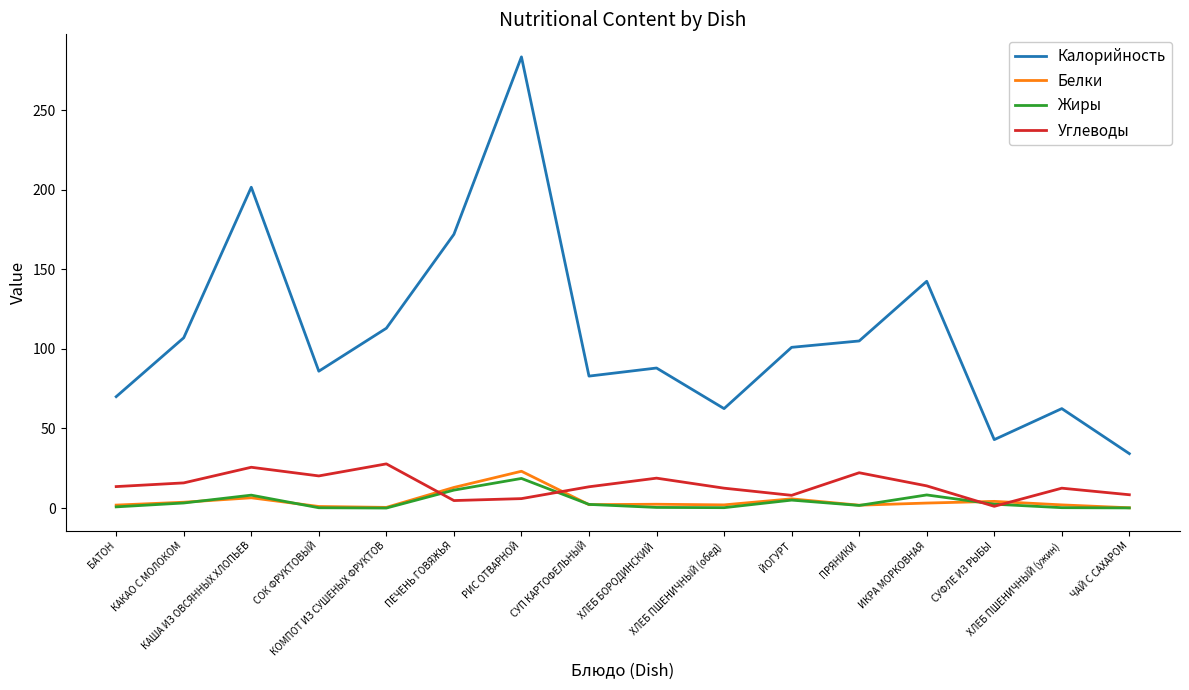

What are all the series names shown in the legend?

Калорийность, Белки, Жиры, Углеводы